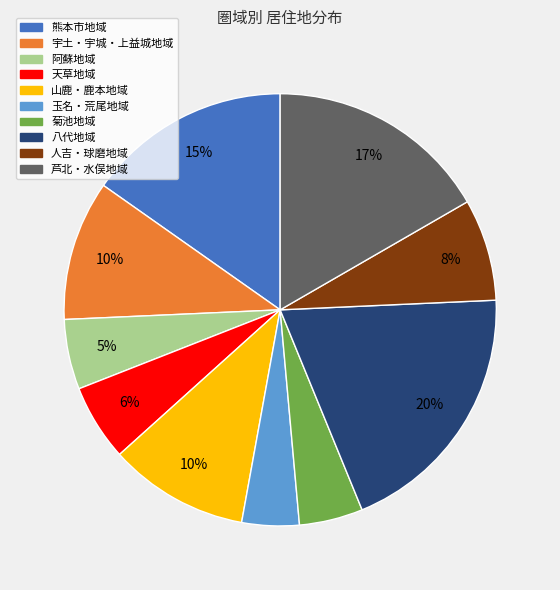

To the nearest percent, what portion does 熊本市地域 represent?

15%